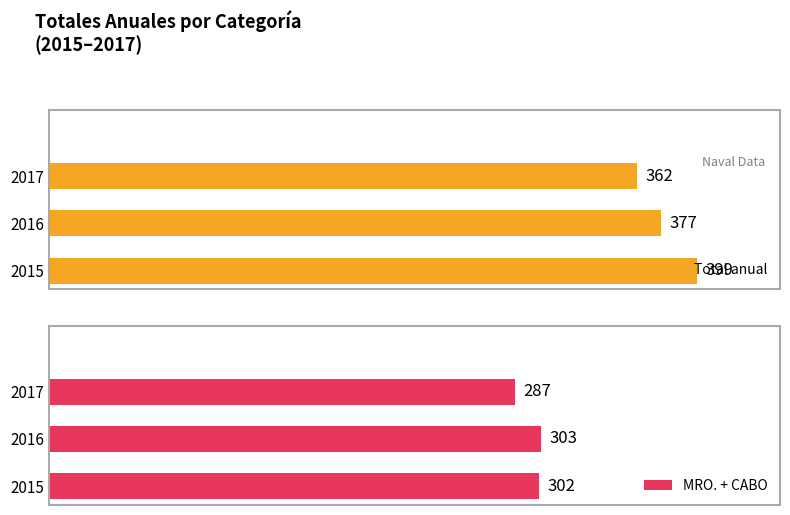

Rank the series at 2017 from highest to lowest value.

Total anual, MRO. + CABO